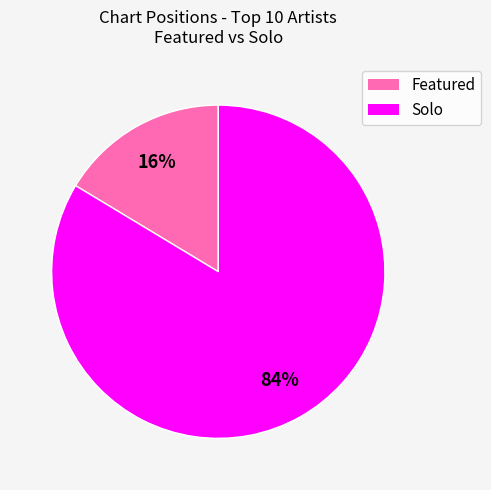

To the nearest percent, what is the average slice percentage?

50%